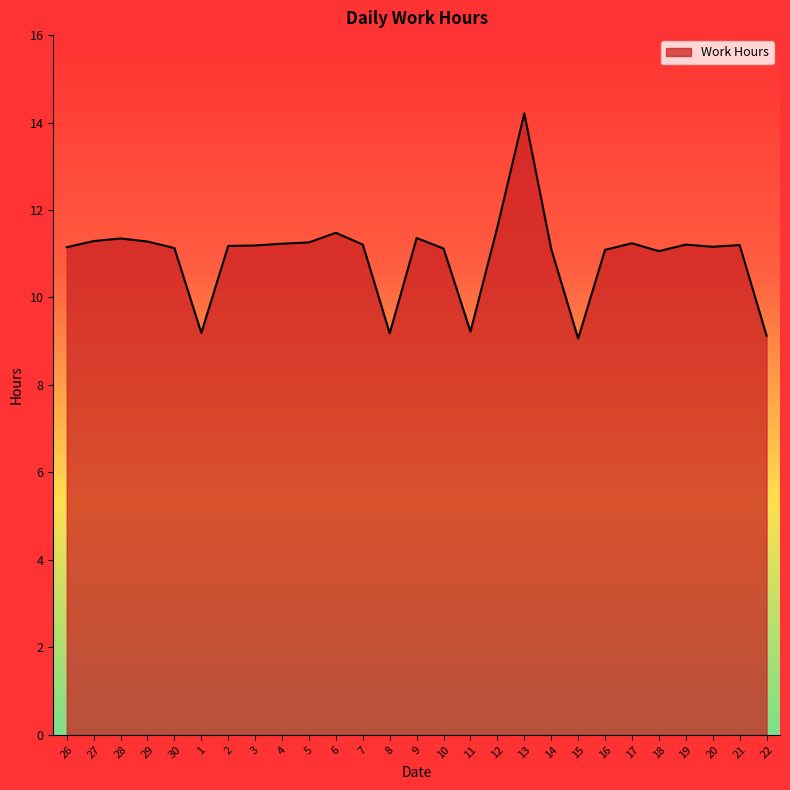

What is the average value?

11.0